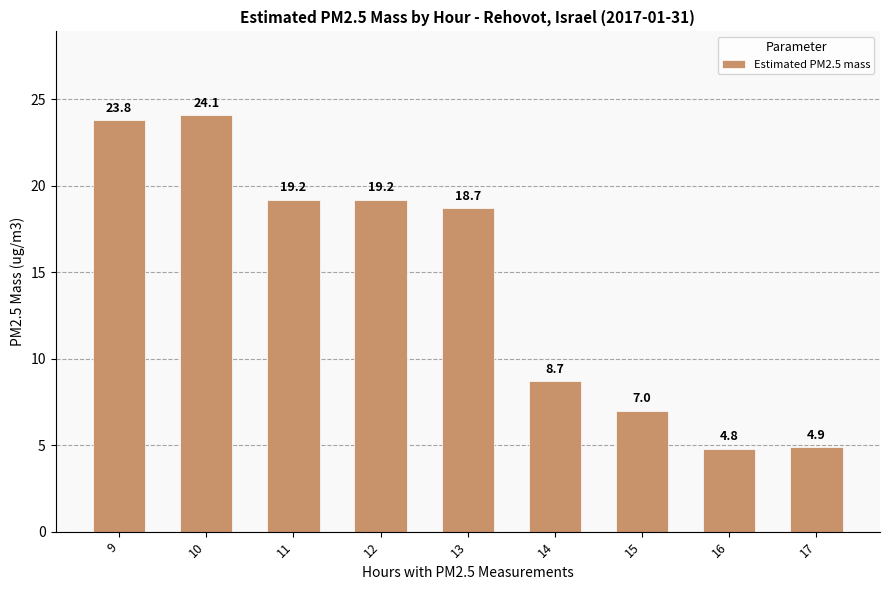

What value does the data have at 9?

23.8